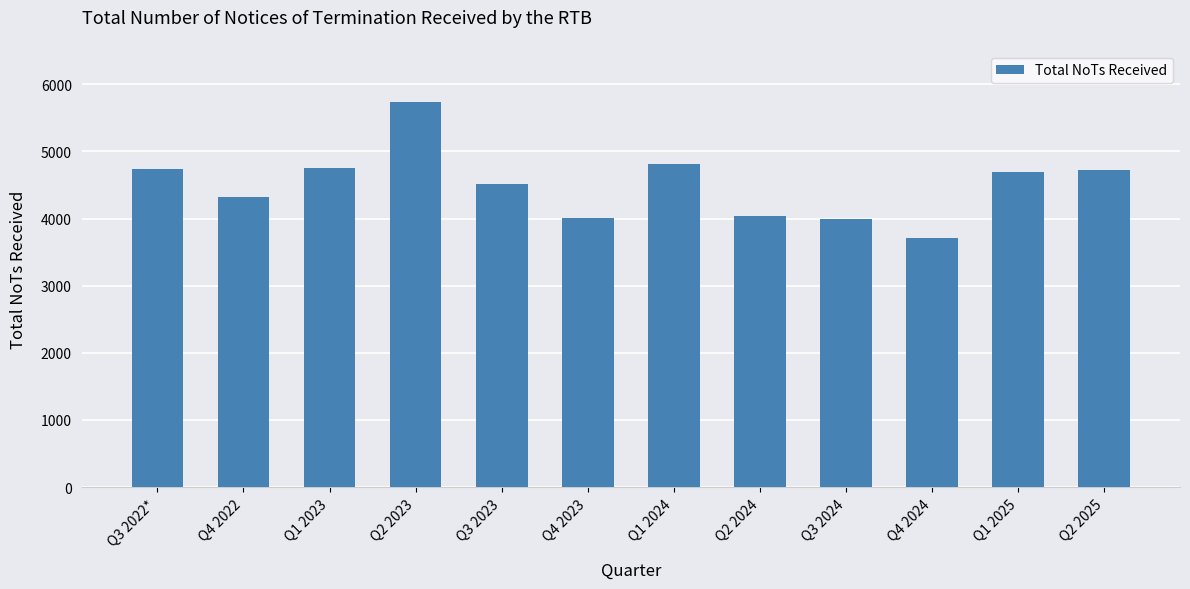

How many values are below 4693?

6